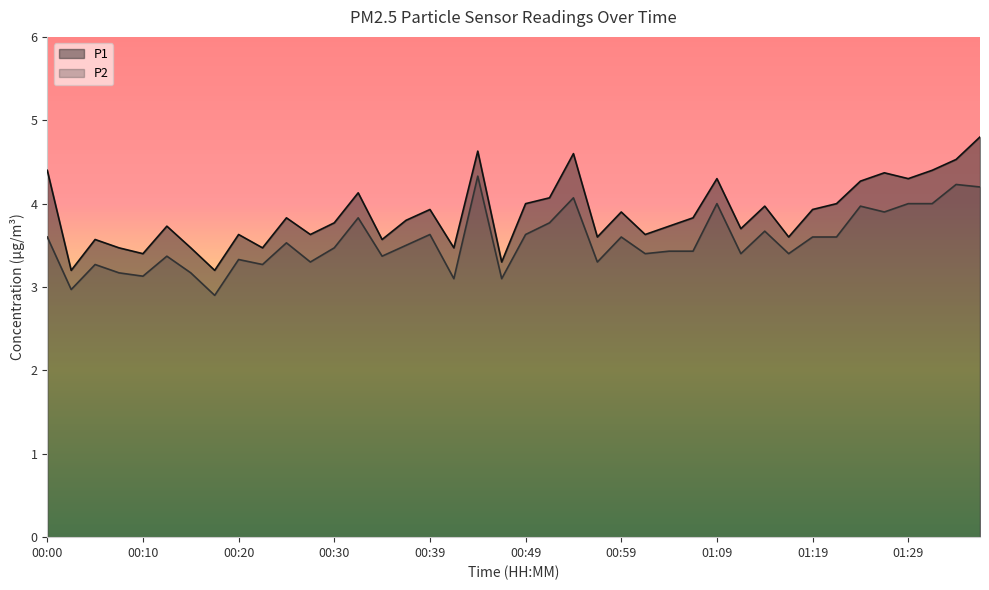

True or false: P1 has a value of 5.4 at 00:17.

False